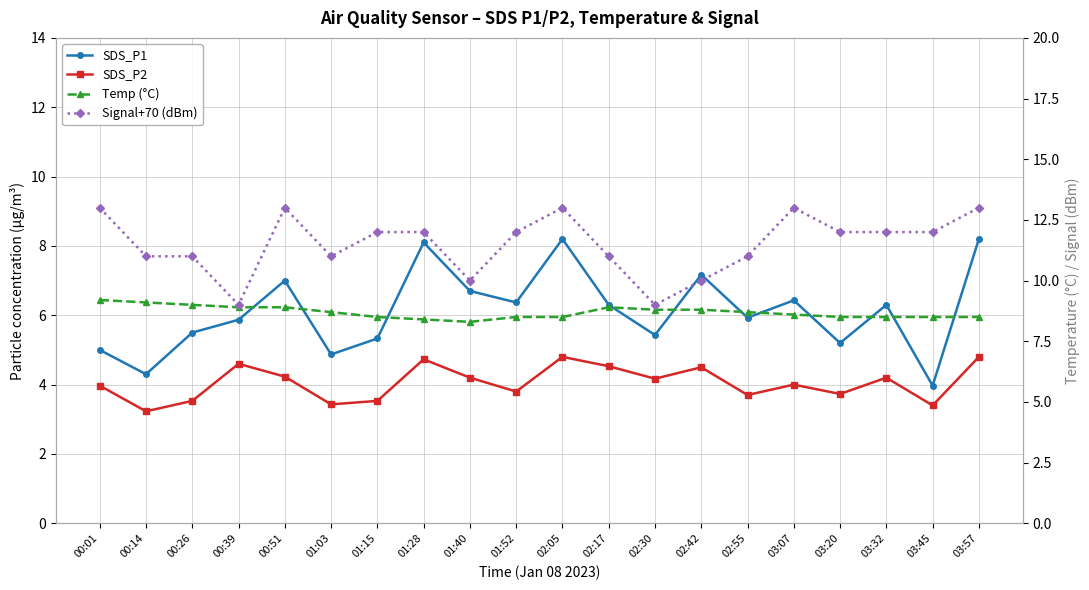

Does the chart have visible grid lines?

Yes